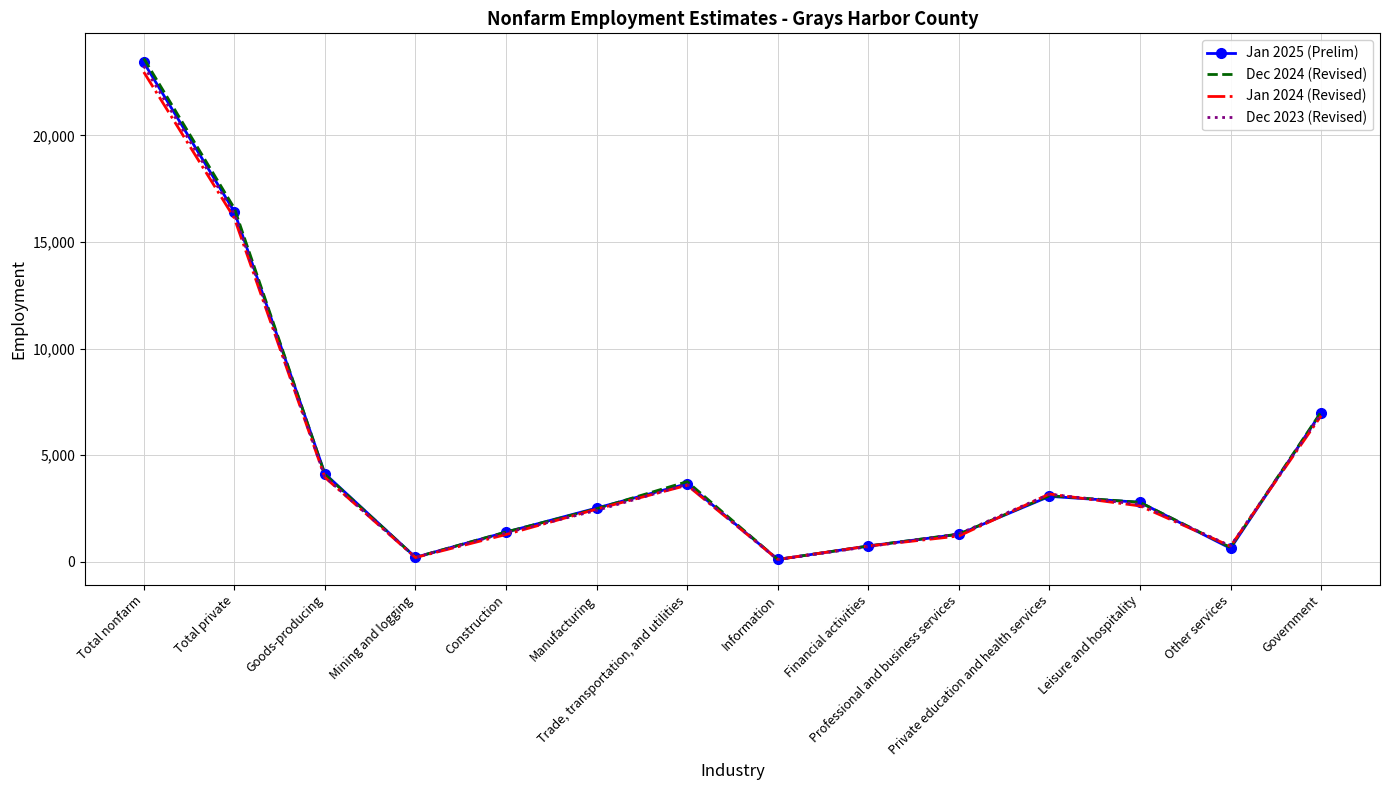

What is the maximum value shown in the chart?

23610